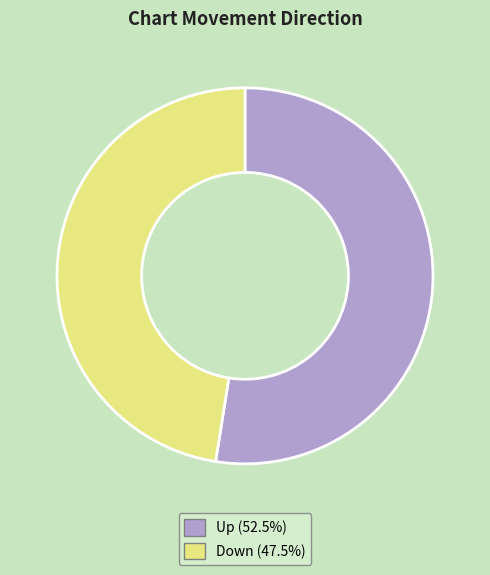

Does any single category account for the majority?

Yes